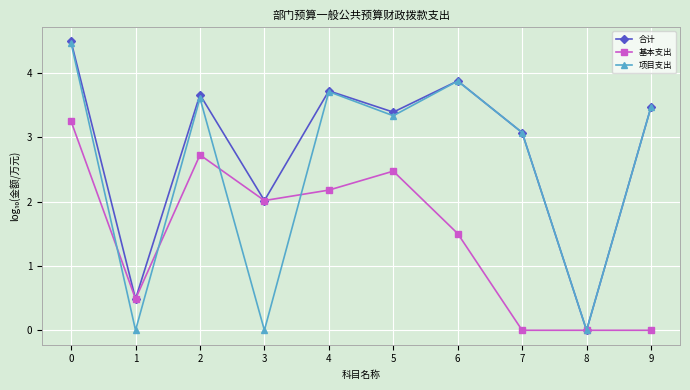

How many values in the 基本支出 series are below 2?

5